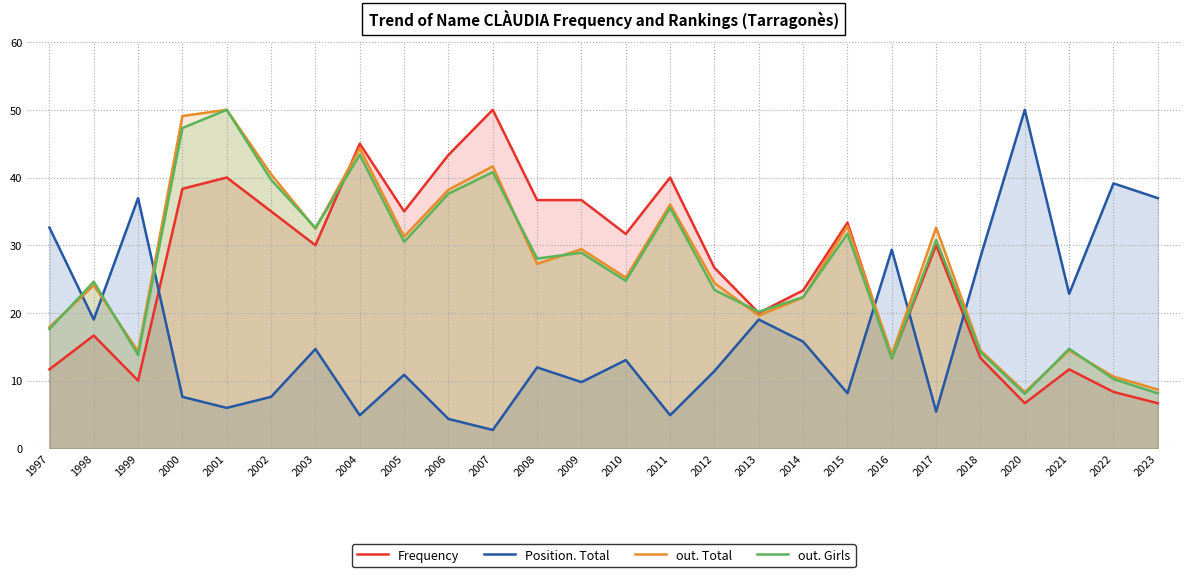

Where do Frequency and out. Girls first cross each other?

2003 and 2004